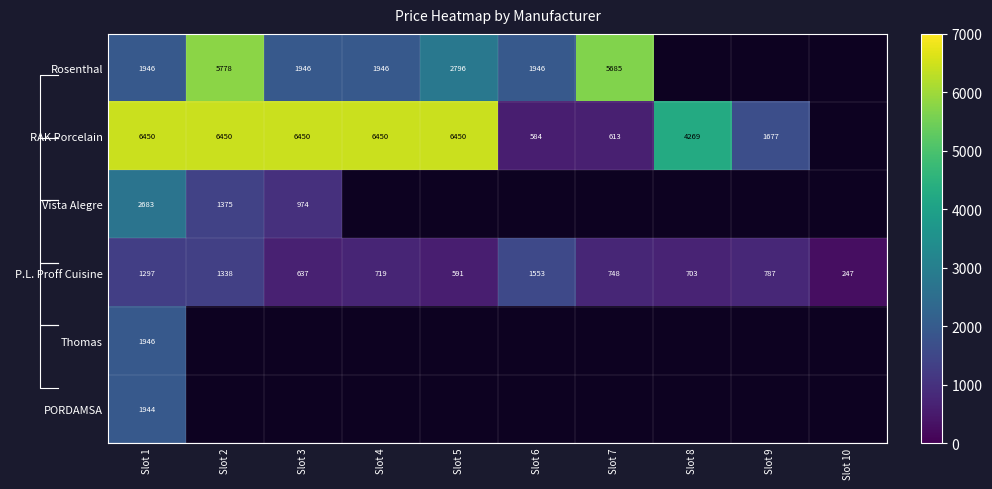

Is the value of P.L. Proff Cuisine at Slot 4 greater than the value of RAK Porcelain at Slot 7?

Yes